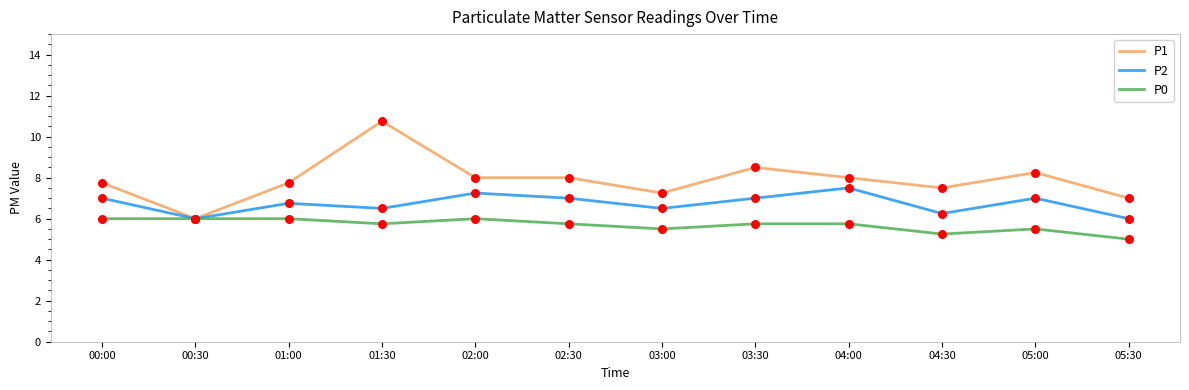

What are all the series names shown in the legend?

P1, P2, P0